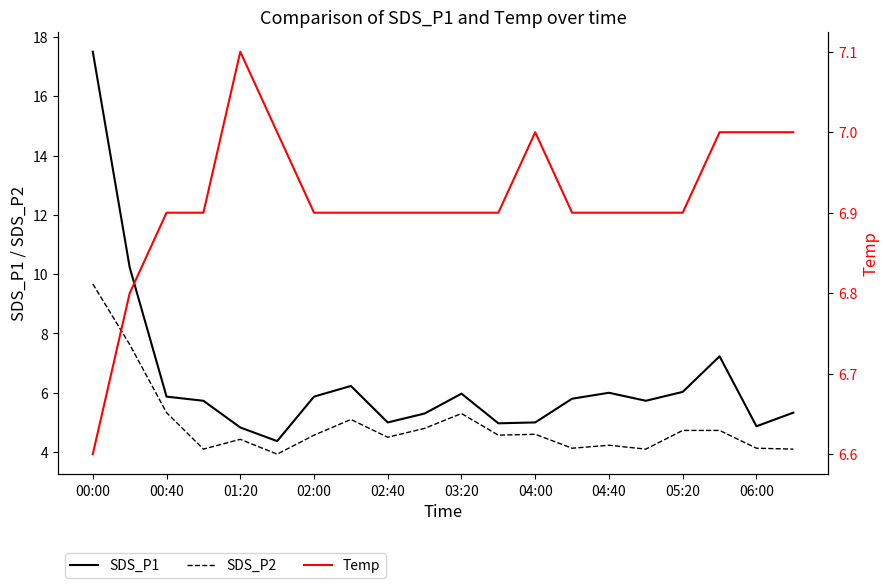

How many values in the SDS_P2 series exceed 4?

19